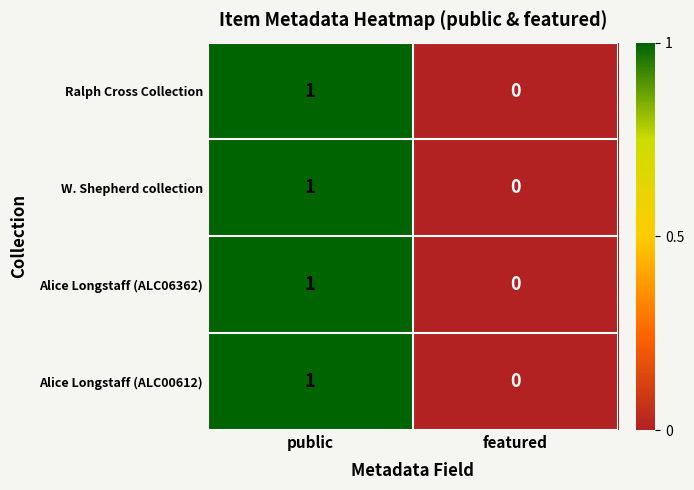

Where is Alice Longstaff (ALC06362) nearest to the value 0?

featured